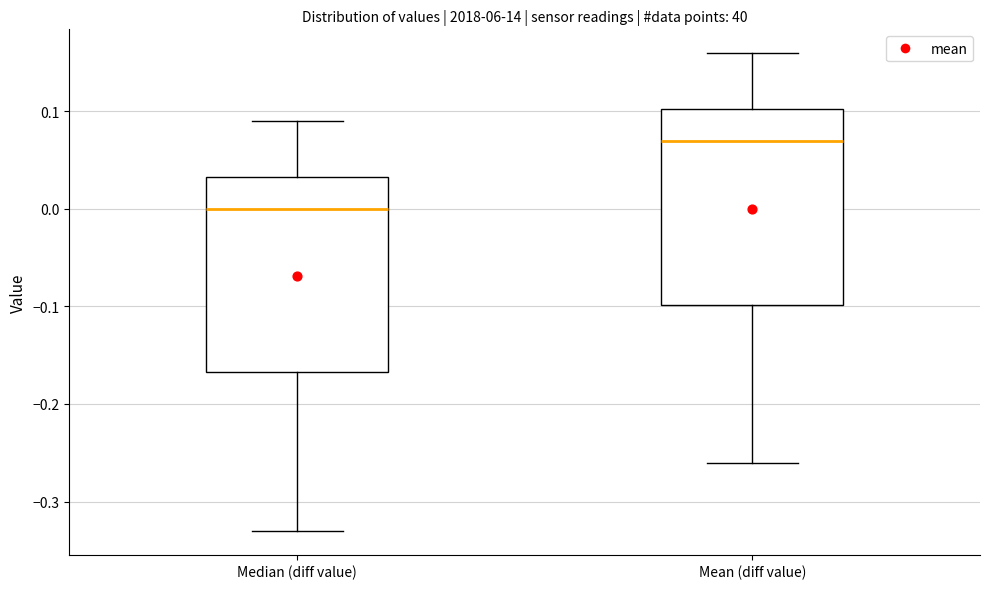

Reading left to right, transcribe this box plot: for each box, give where its median line is, the range the box spans, and where its two whiskers end, as read against the y-axis. The values are not printed on the chart, so give them approximately, as read against the axis.

Median (diff value): median 0.00, box -0.17 to 0.03, whiskers -0.33 to 0.09
Mean (diff value): median 0.07, box -0.10 to 0.10, whiskers -0.26 to 0.16